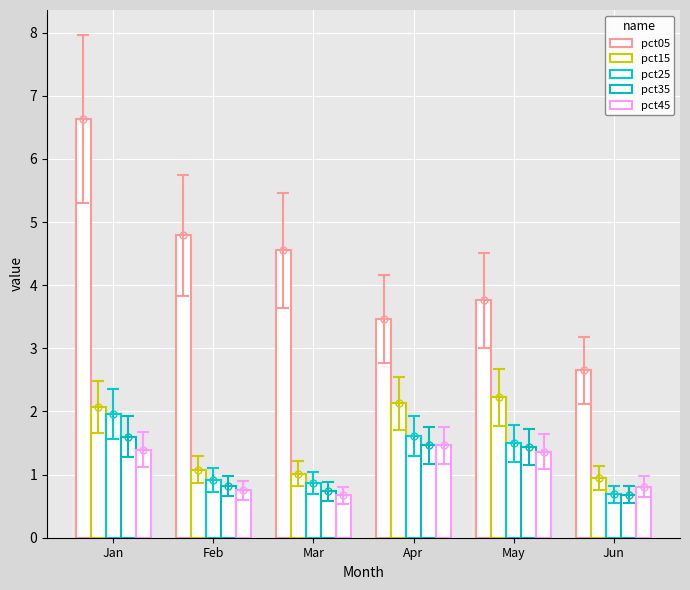

Which category has the highest value in the pct35 series?

Jan